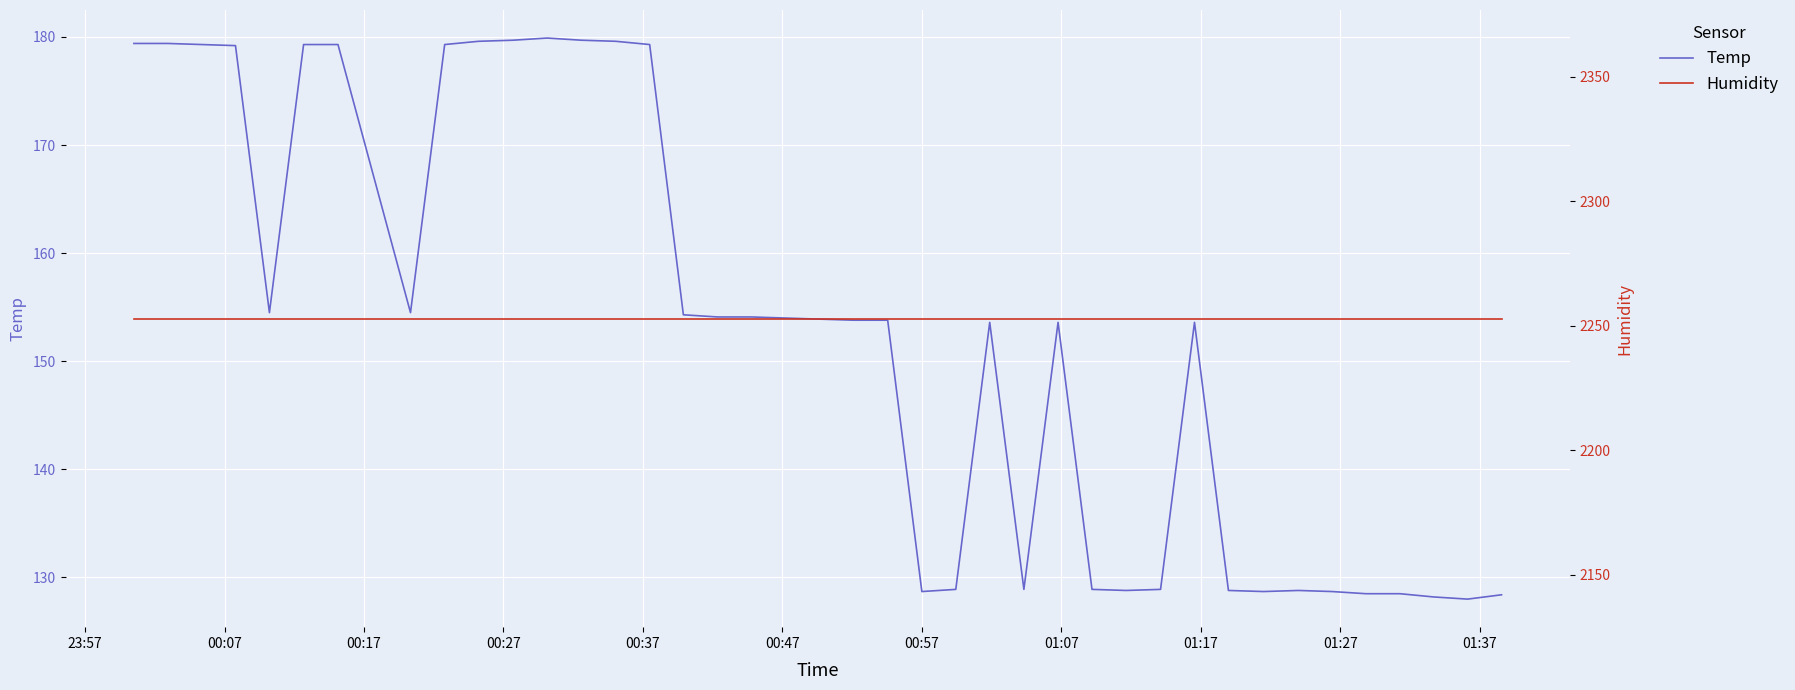

What are all the series names shown in the legend?

Temp, Humidity